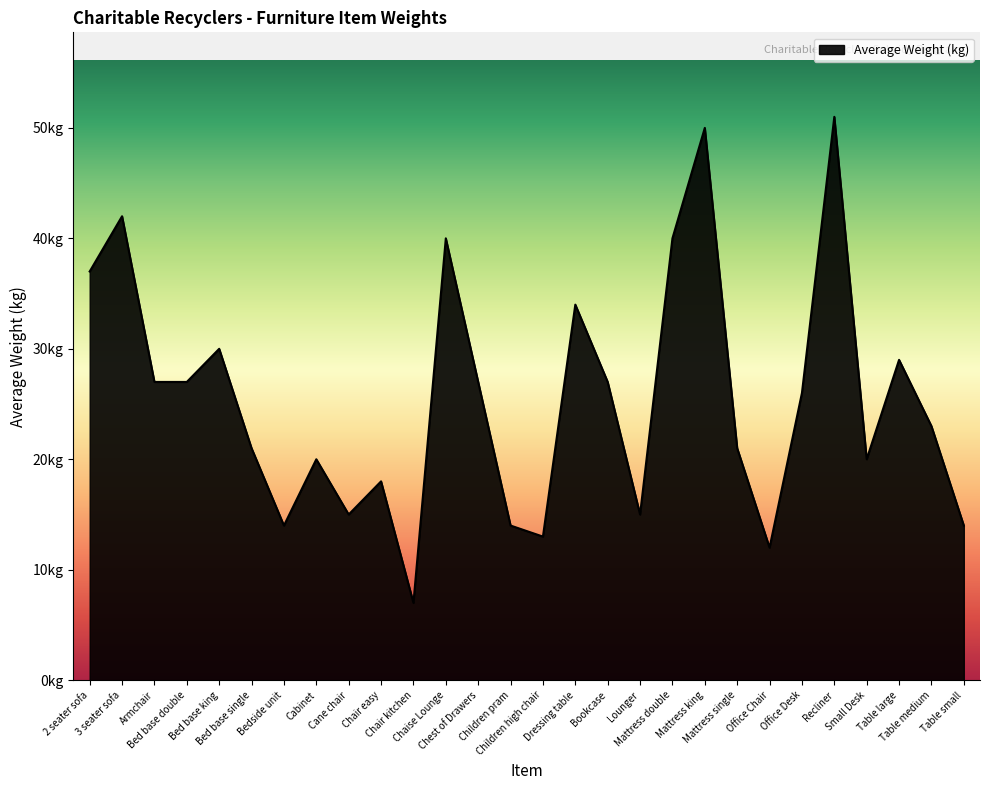

List the labels in order of value, largest first.

Recliner, Mattress king, 3 seater sofa, Chaise Lounge, Mattress double, 2 seater sofa, Dressing table, Bed base king, Table large, Armchair, Bed base double, Chest of Drawers, Bookcase, Office Desk, Table medium, Bed base single, Mattress single, Cabinet, Small Desk, Chair easy, Cane chair, Lounger, Bedside unit, Children pram, Table small, Children high chair, Office Chair, Chair kitchen